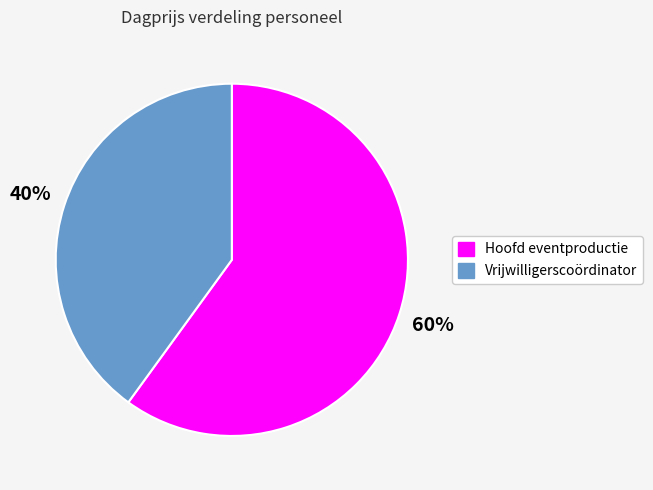

To the nearest percent, what is the combined percentage of Hoofd eventproductie and Vrijwilligerscoördinator?

100%